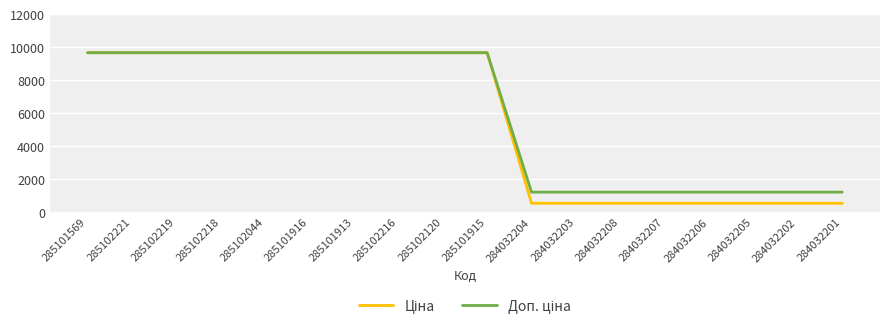

What is the spread (max minus min) of values at 284032203?

674.7